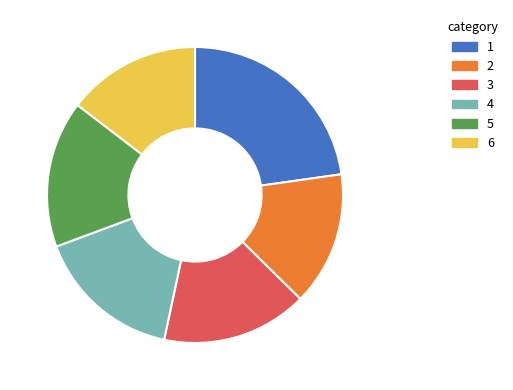

True or false: 2 accounts for 15% of the total.

True